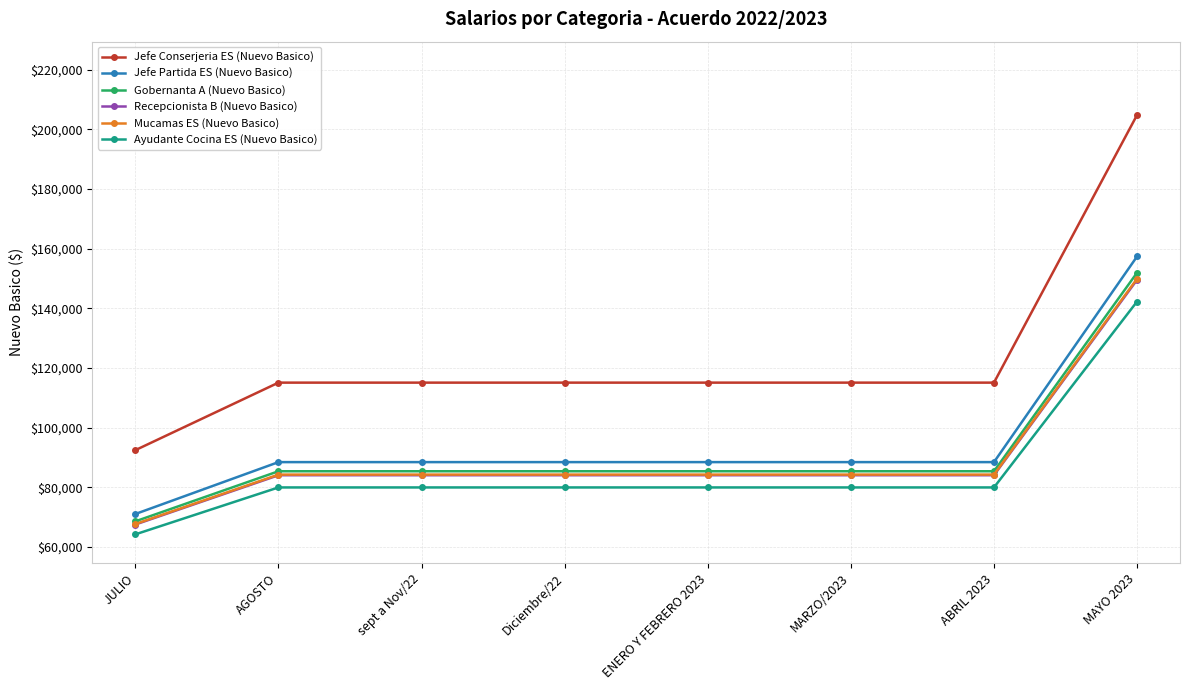

True or false: Gobernanta A (Nuevo Basico) and Ayudante Cocina ES (Nuevo Basico) cross at least once.

False